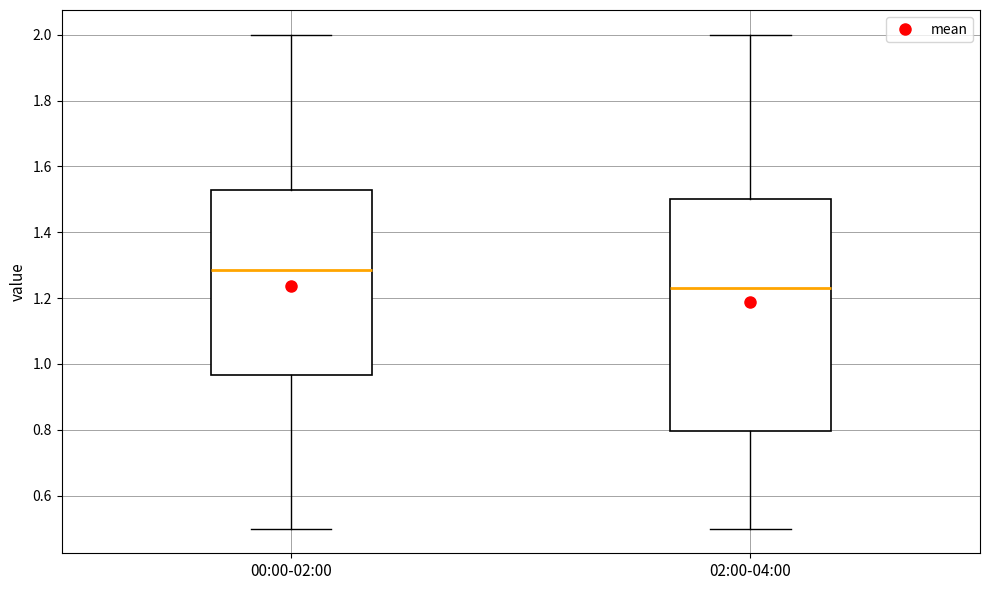

Where does the upper whisker of the box for 00:00-02:00 end on the y-axis? The values are not printed on the chart, so give them approximately, as read against the axis.

2.00